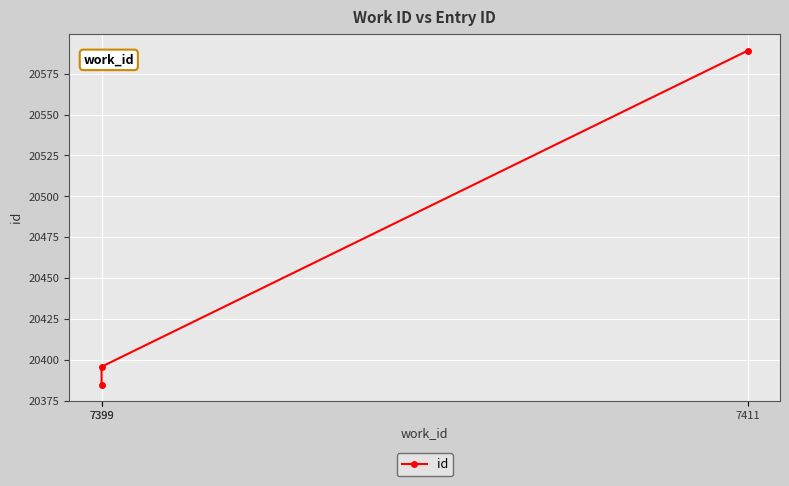

What is the difference between the values at 7411 and 7399?

193